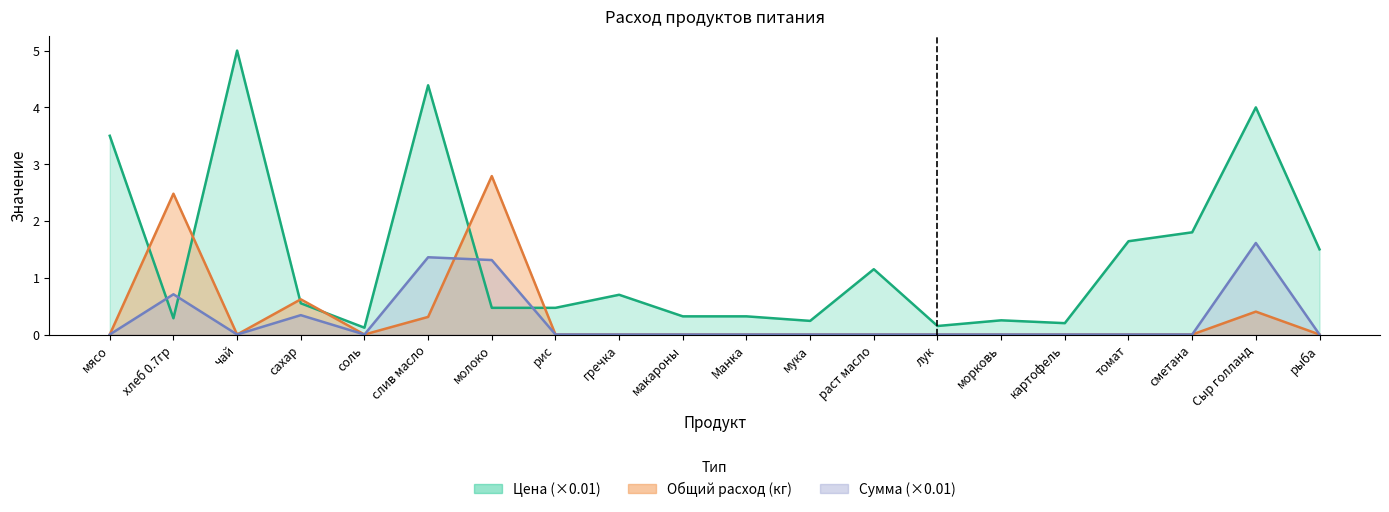

The value of Сумма at рис is 0.0. True or false?

True